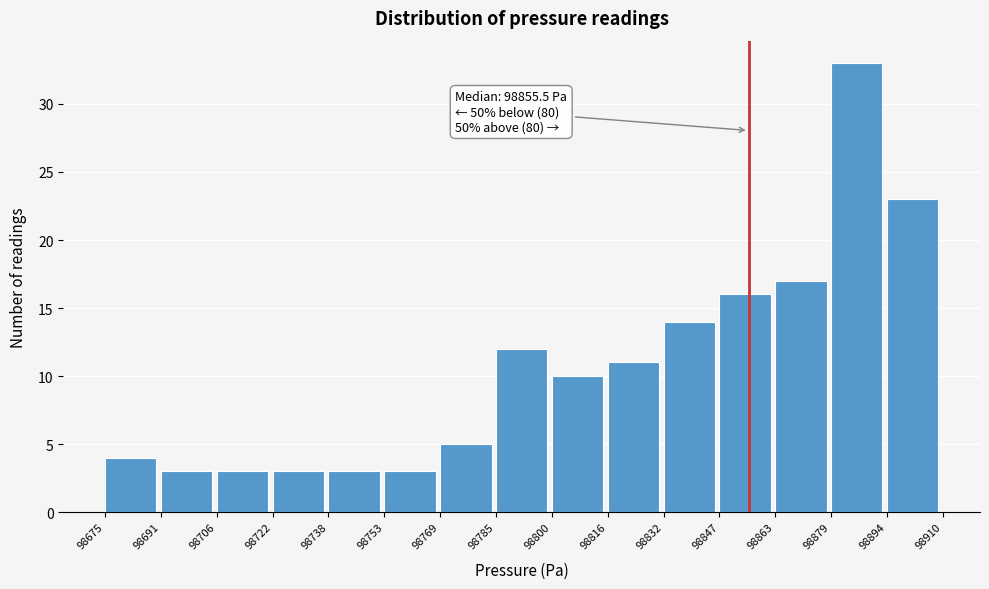

Over which range of the x-axis is the bar tallest?

98879 to 98894